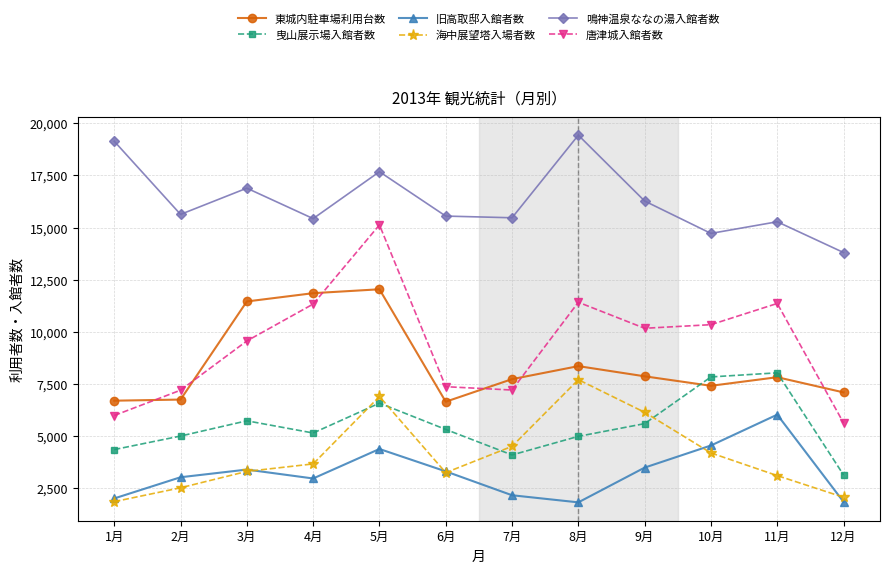

In 曳山展示場入館者数, how many points are higher than both neighbors (excluding endpoints)?

3